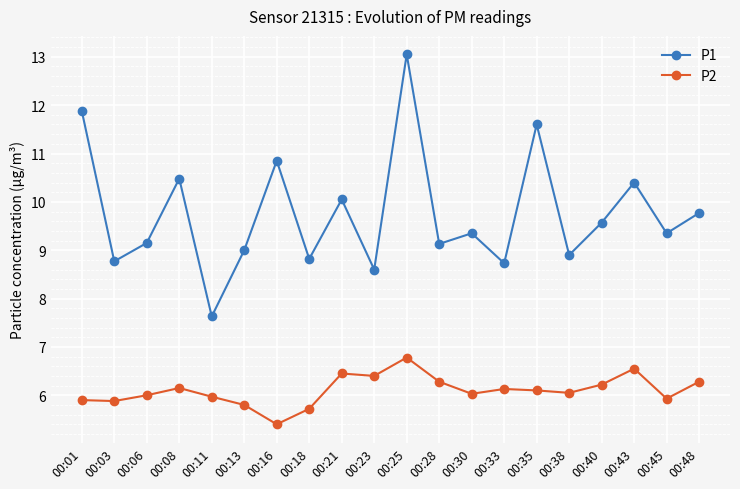

Which series has the largest range (max minus min)?

P1